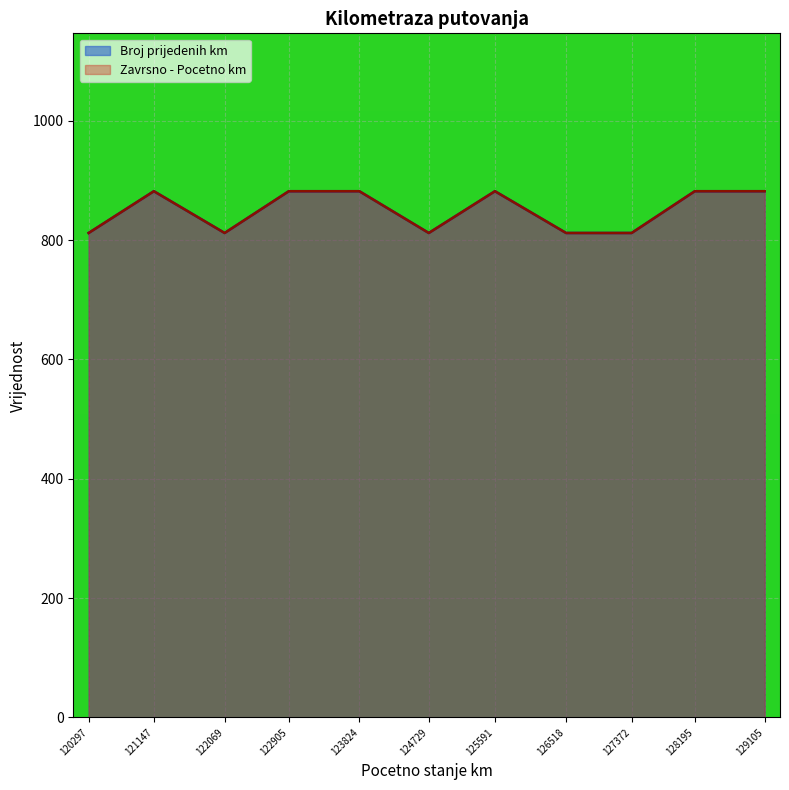

List the labels in order of value, largest first.

121147, 122905, 123824, 125591, 128195, 129105, 120297, 122069, 124729, 126518, 127372